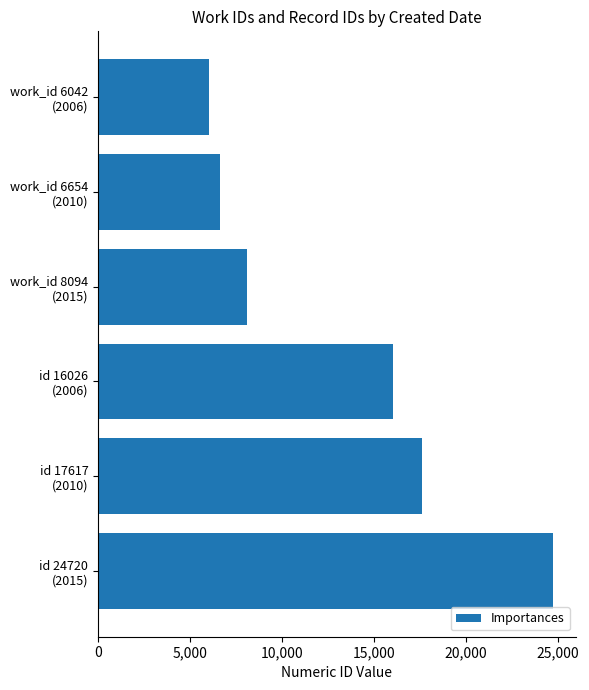

Rank the categories by value from highest to lowest.

id 24720
(2015), id 17617
(2010), id 16026
(2006), work_id 8094
(2015), work_id 6654
(2010), work_id 6042
(2006)